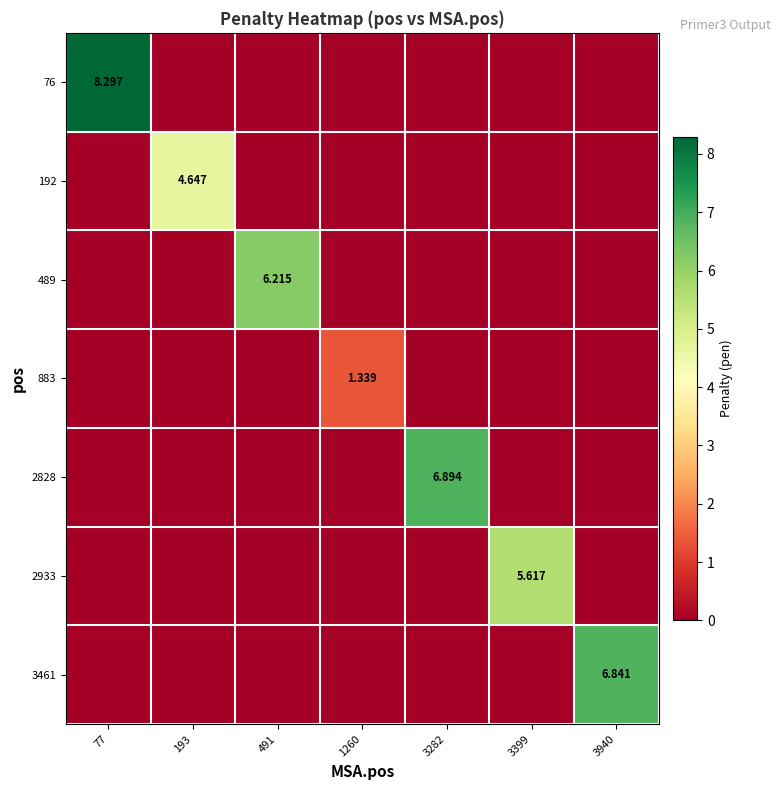

Between 1260 and 77, which is larger?

77